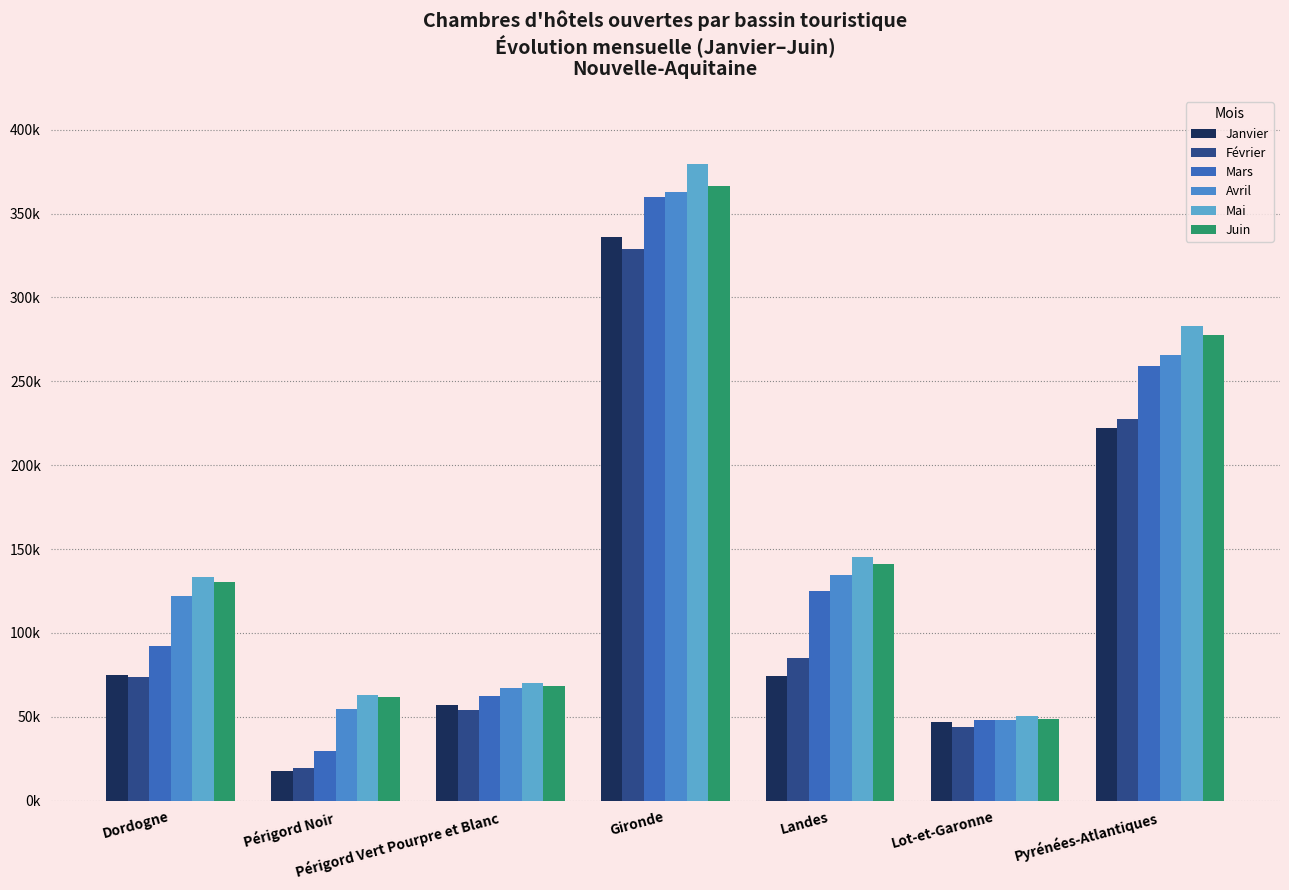

Where is Avril nearest to the value 205533?

Pyrénées-Atlantiques